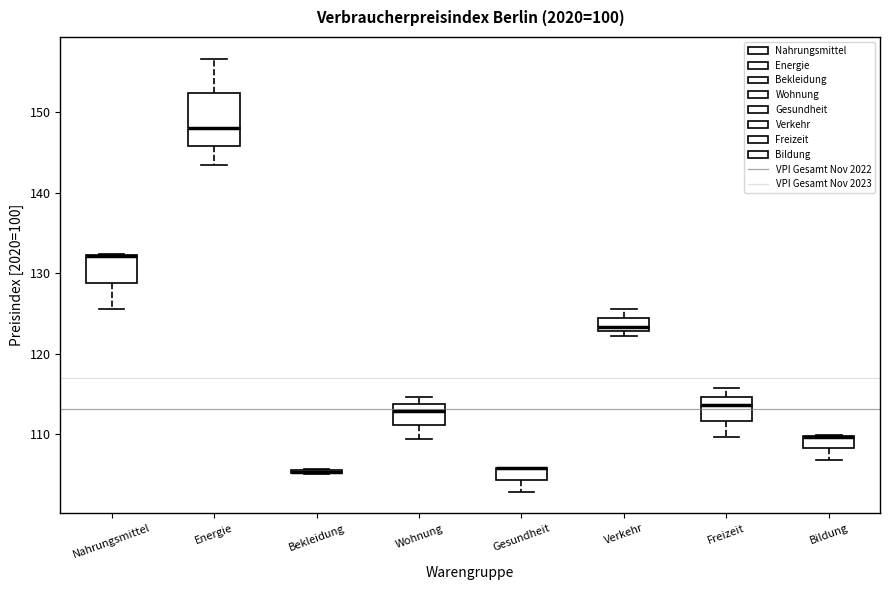

Where is the lower edge of the box for Bildung on the y-axis? The values are not printed on the chart, so give them approximately, as read against the axis.

108